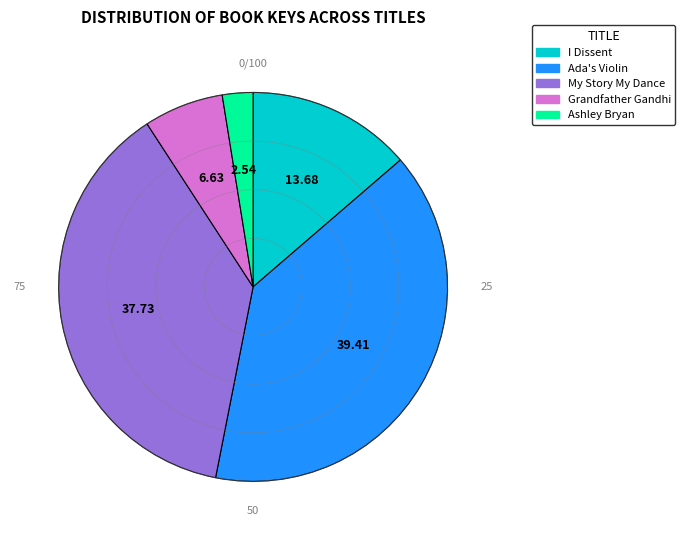

To the nearest percent, what percentage of the pie is Ada's Violin?

39%